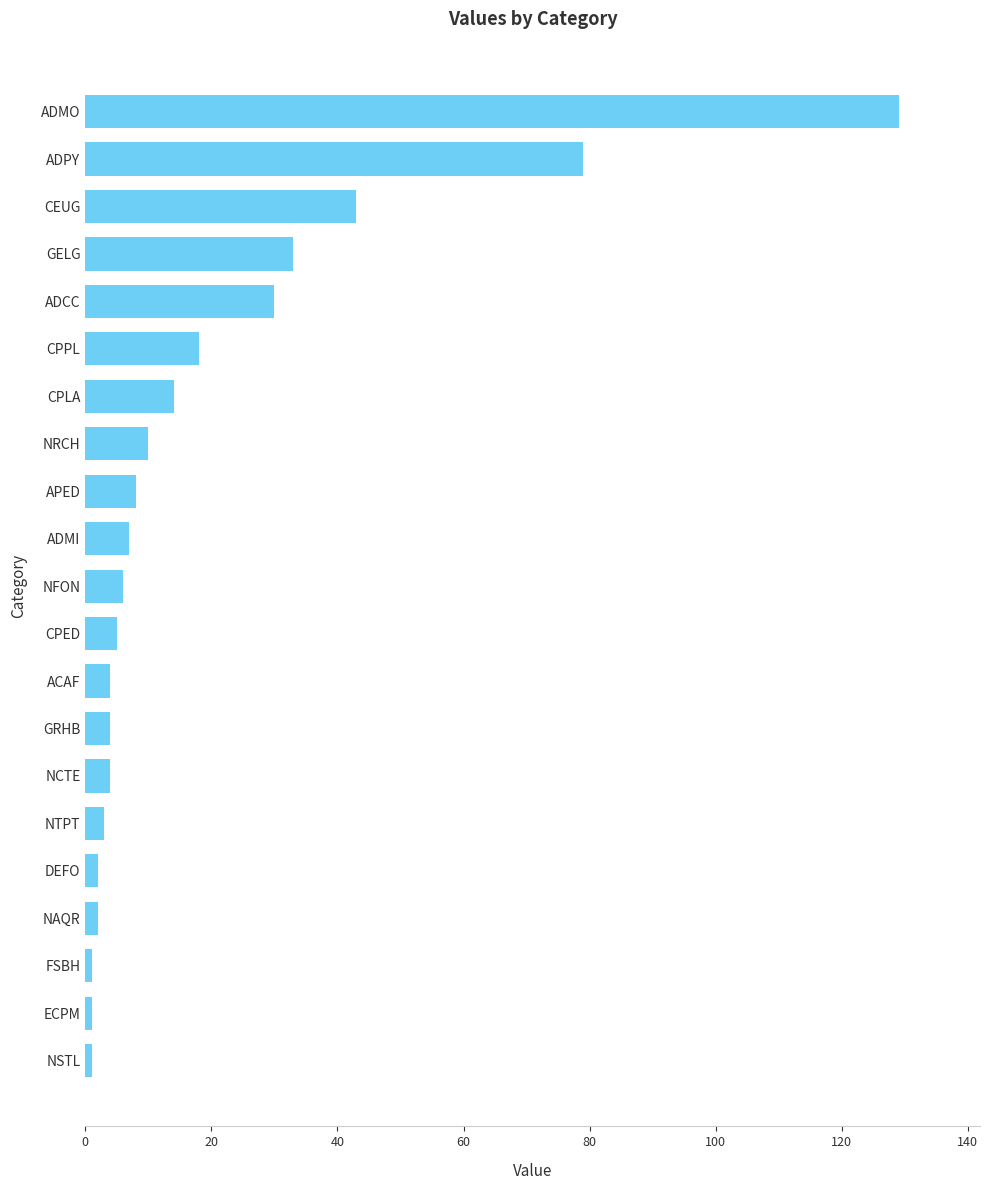

Reading top to bottom, list all the values displayed in this chart.

129	79	43	33	30	18	14	10	8	7	6	5	4	4	4	3	2	2	1	1	1